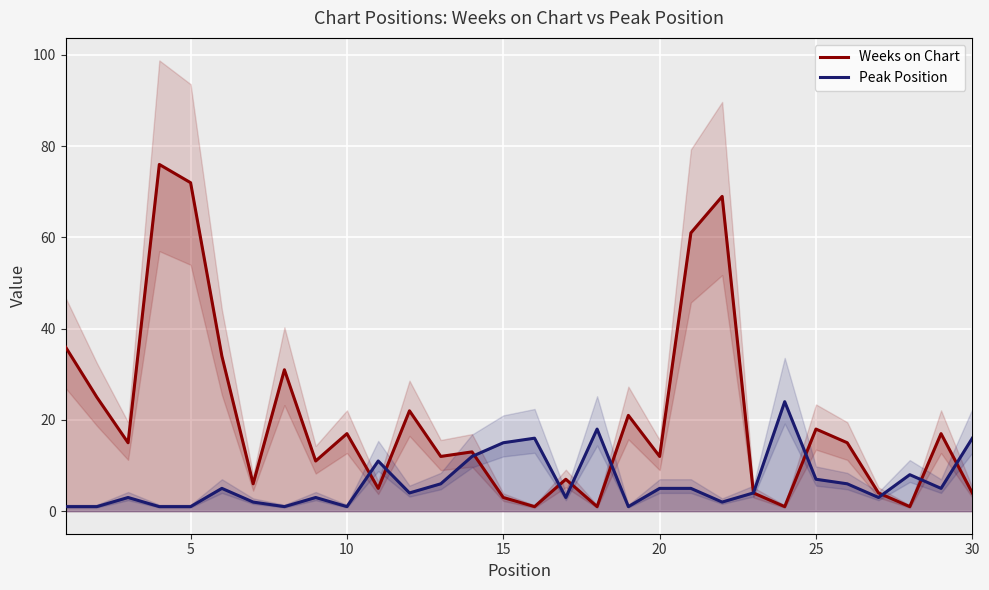

Reading left to right, transcribe all the data shown in this chart.

Weeks on Chart: 36	25	15	76	72	34	6	31	11	17	5	22	12	13	3	1	7	1	21	12	61	69	4	1	18	15	4	1	17	4
Peak Position: 1	1	3	1	1	5	2	1	3	1	11	4	6	12	15	16	3	18	1	5	5	2	4	24	7	6	3	8	5	16